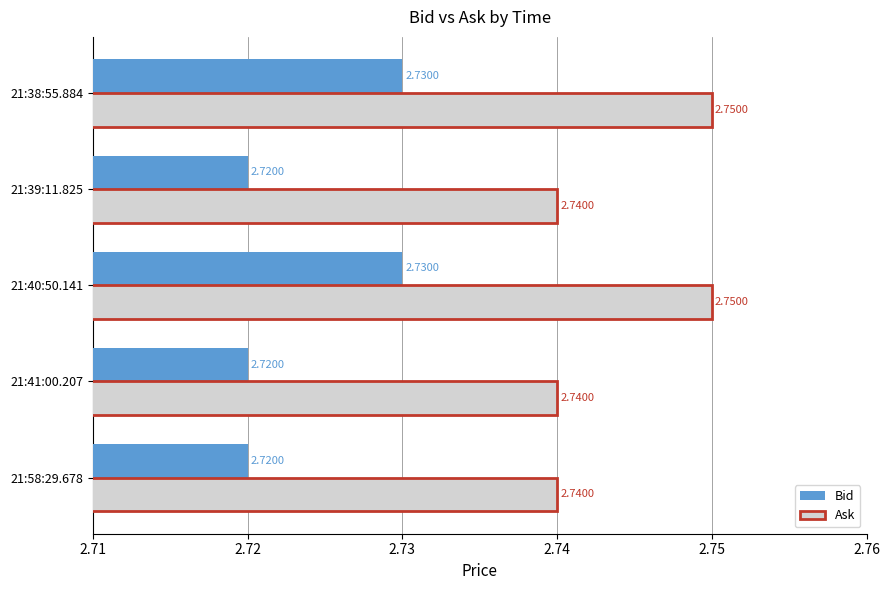

Rank the series at 21:41:00.207 from highest to lowest value.

Ask, Bid